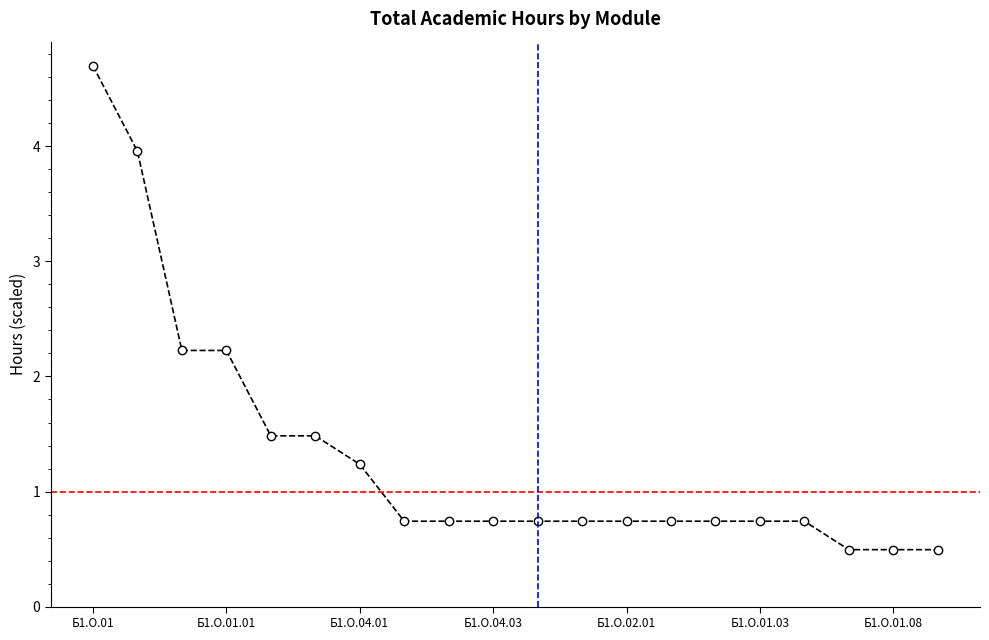

What is the value of the 7th point from the left?

1.2